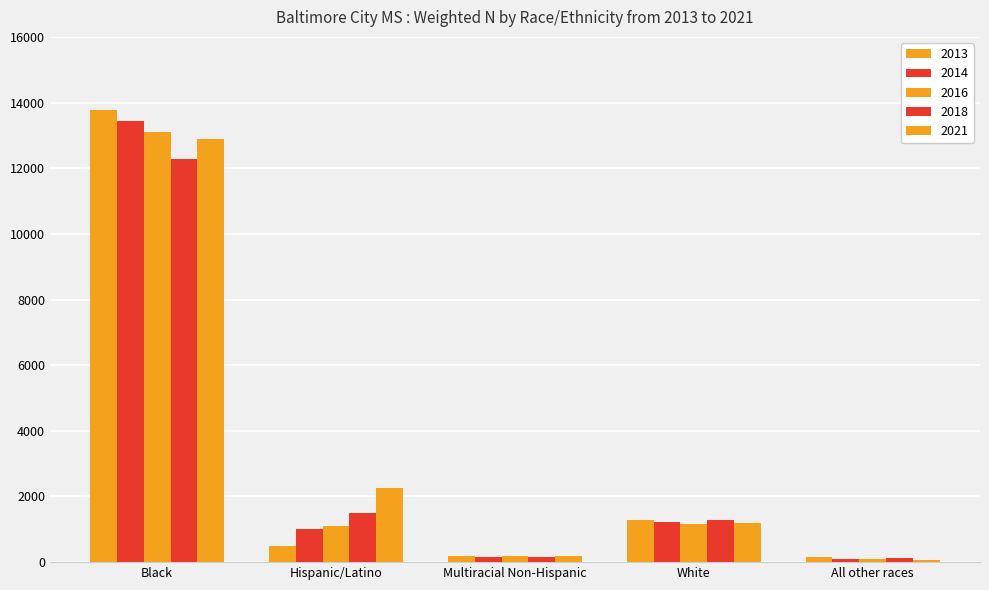

How many data points does each series have?

5